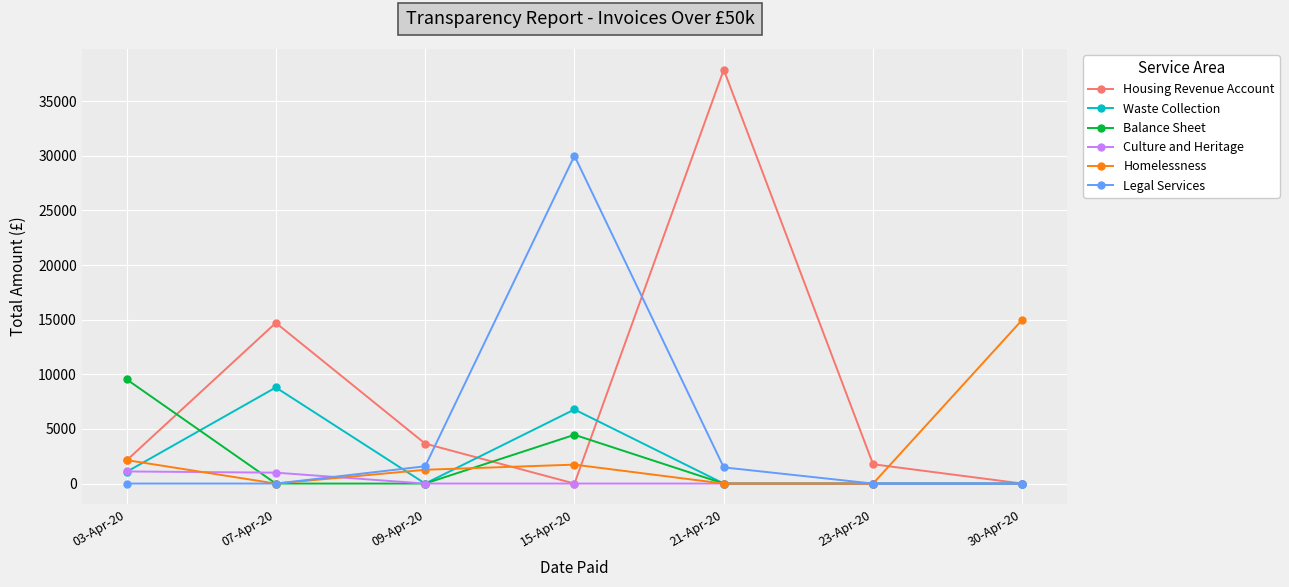

Is the value of Housing Revenue Account at 23-Apr-20 greater than the value of Waste Collection at 15-Apr-20?

No